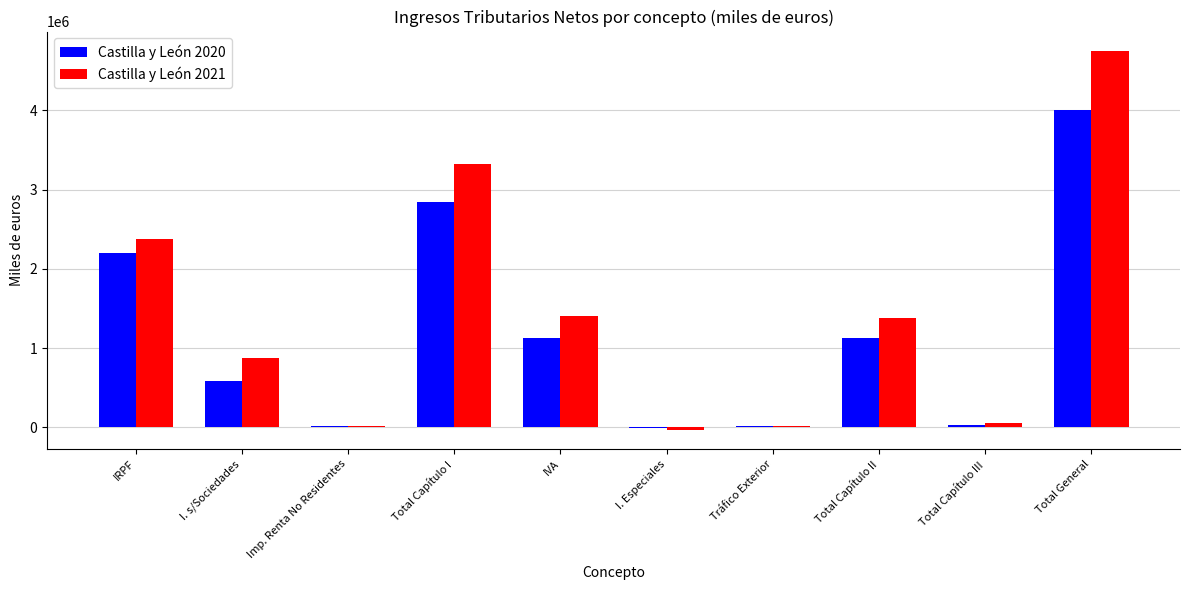

What is the sum of the Castilla y León 2020 values at I. s/Sociedades and Imp. Renta No Residentes?

601938